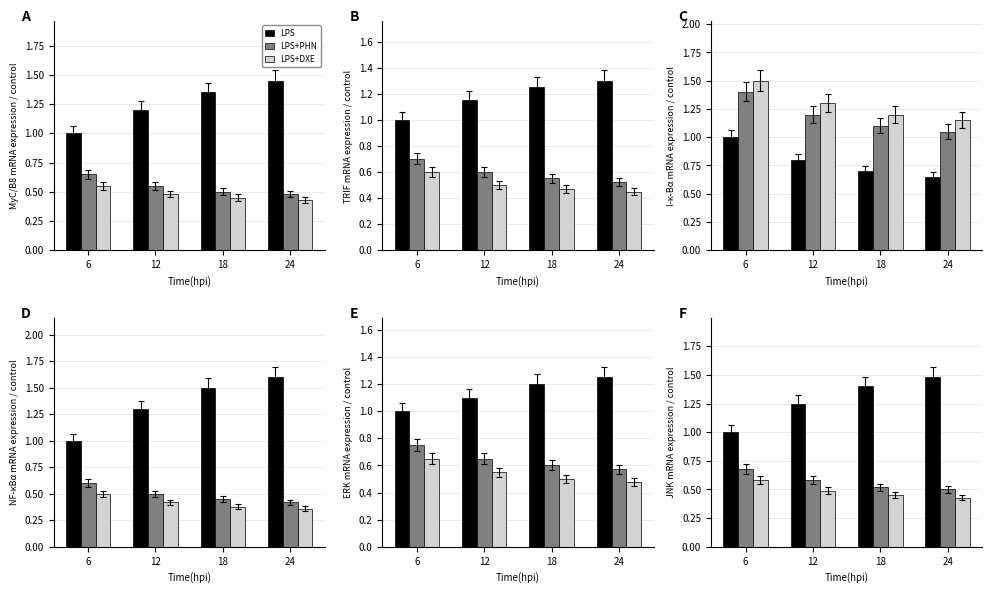

How many bars are there in total?

12